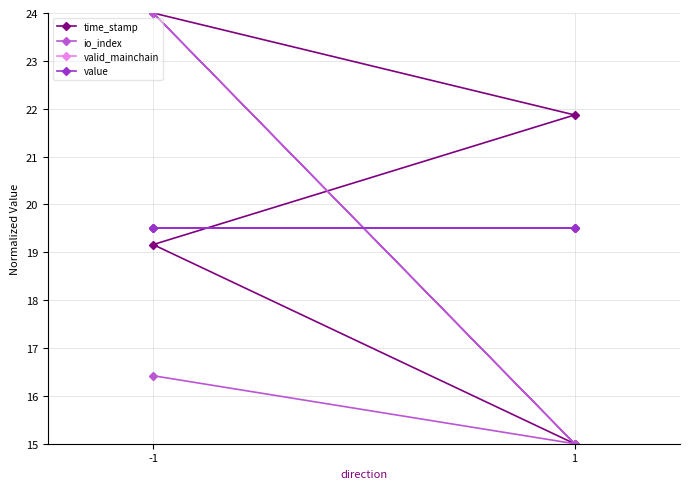

Reading right to left, list all the values displayed in this chart.

time_stamp: 15.0	19.2	21.9	24.0
io_index: 15.0	24.0	15.0	16.4
valid_mainchain: 19.5	19.5	19.5	19.5
value: 19.5	19.5	19.5	19.5